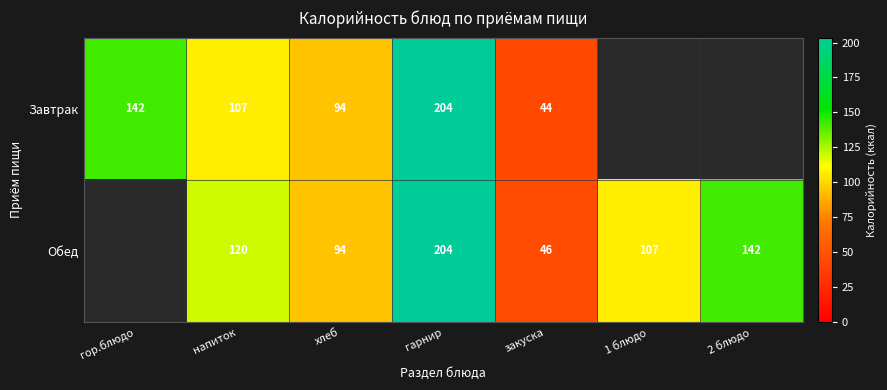

Is it true that Завтрак equals 44 at закуска?

True